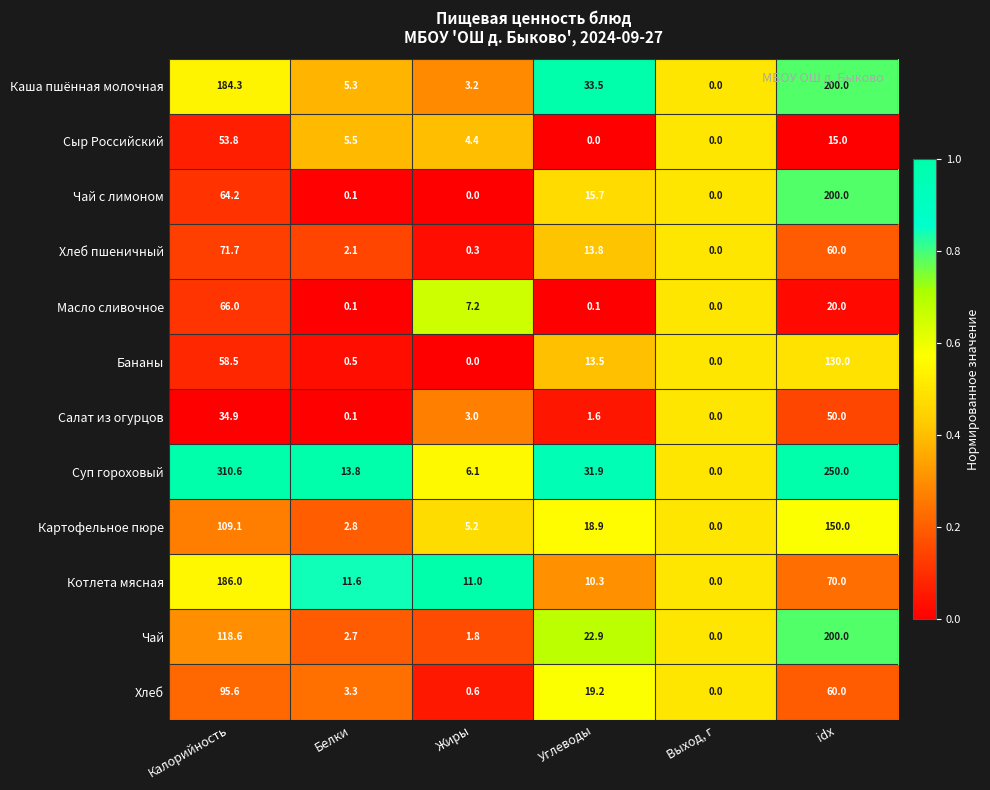

At which label does Сыр Российский first exceed 5?

Калорийность